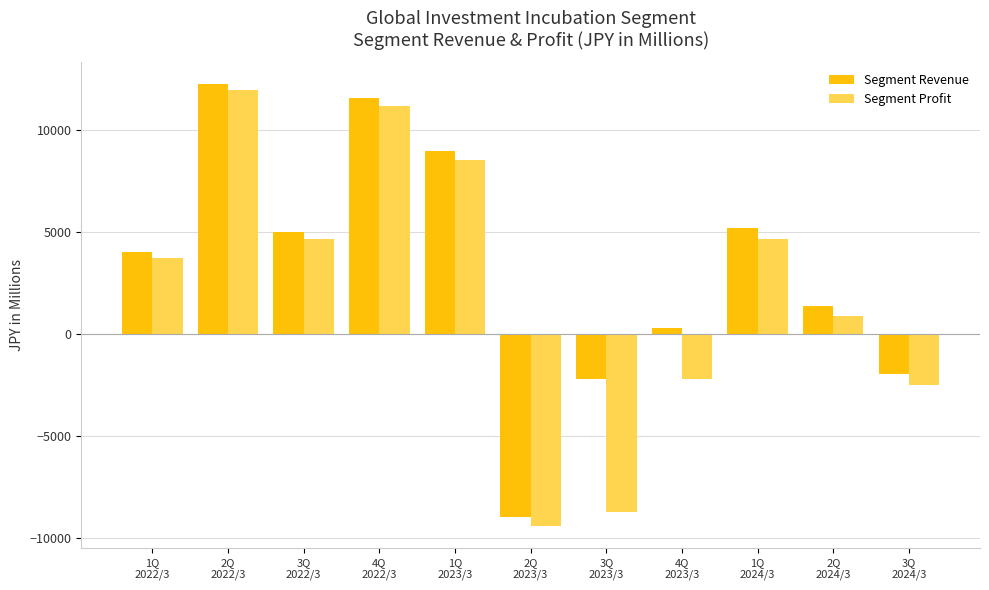

What is the label of the 1st bar from the left?

1Q
2022/3